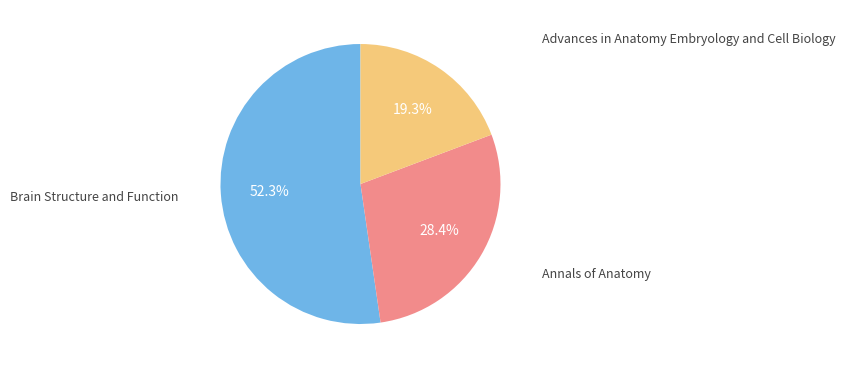

To the nearest percent, what is the combined percentage of Brain Structure and Function and Advances in Anatomy Embryology and Cell Biology?

72%